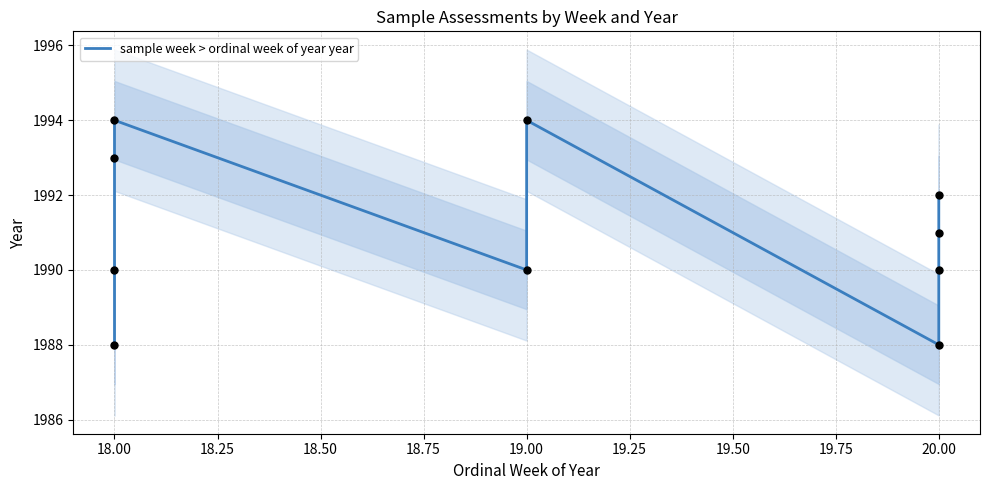

What is the ratio of the value at 19.75 to the value at 20.00?

1.0